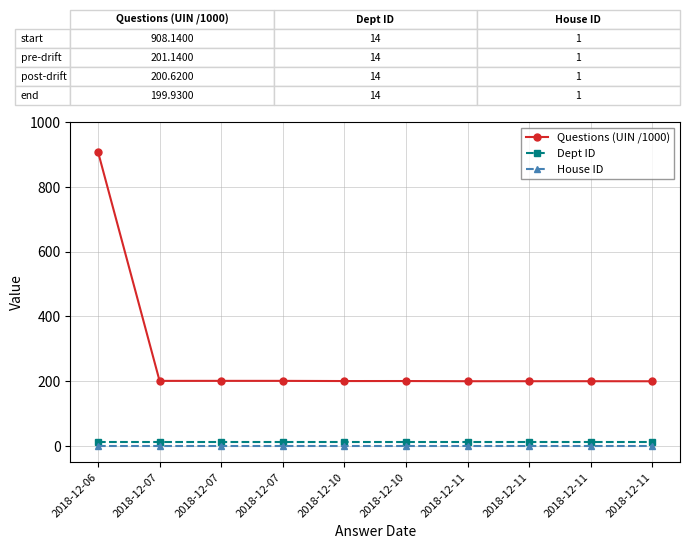

How many series are shown in this chart?

3